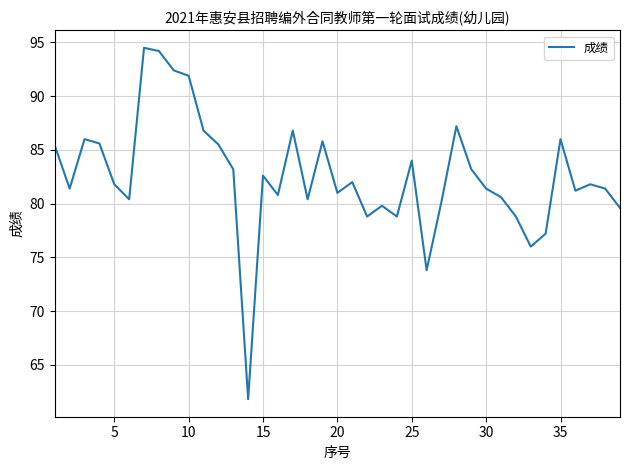

What is the difference between the maximum and minimum values?

32.7